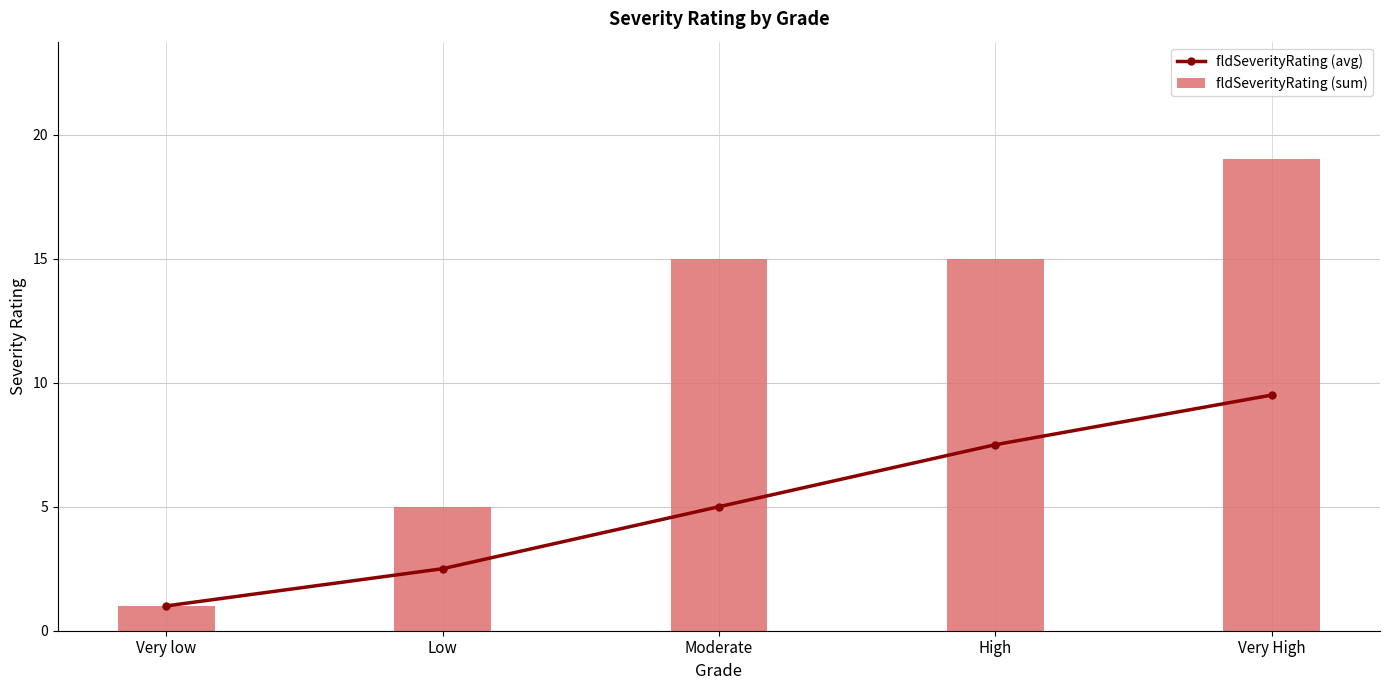

The value of fldSeverityRating (sum) at High is 15.0. True or false?

True